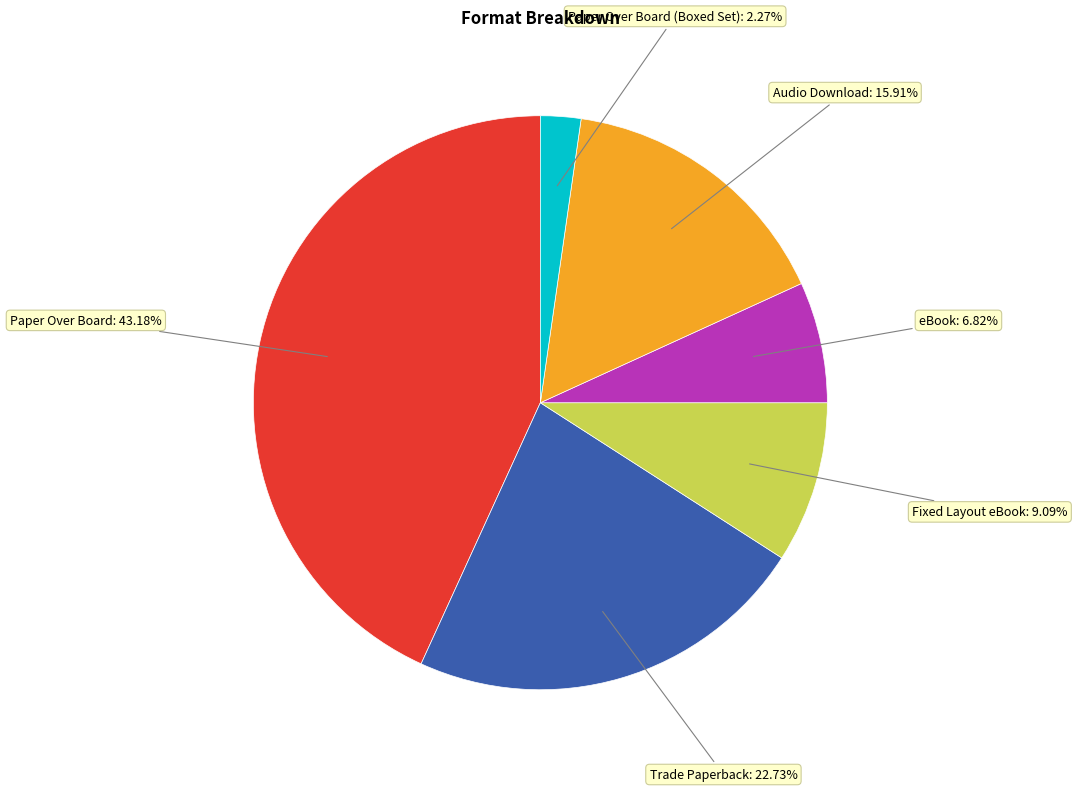

Is there any slice that represents more than half of the pie?

No